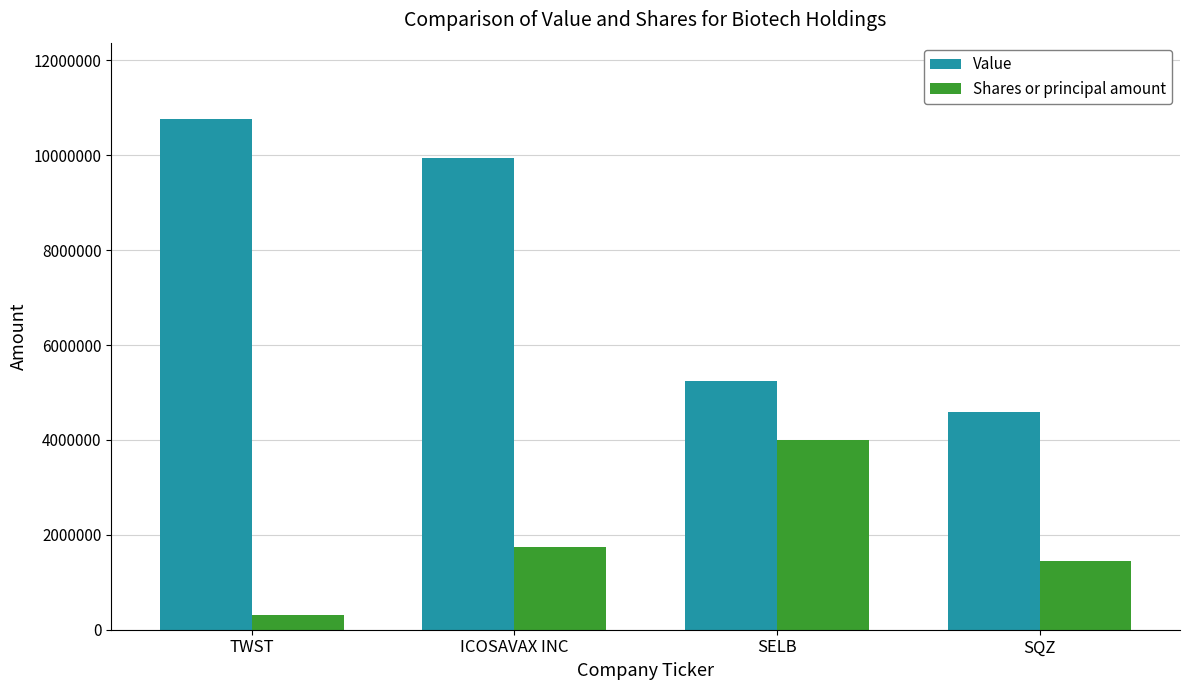

Which category has the lowest value in the Value series?

SQZ